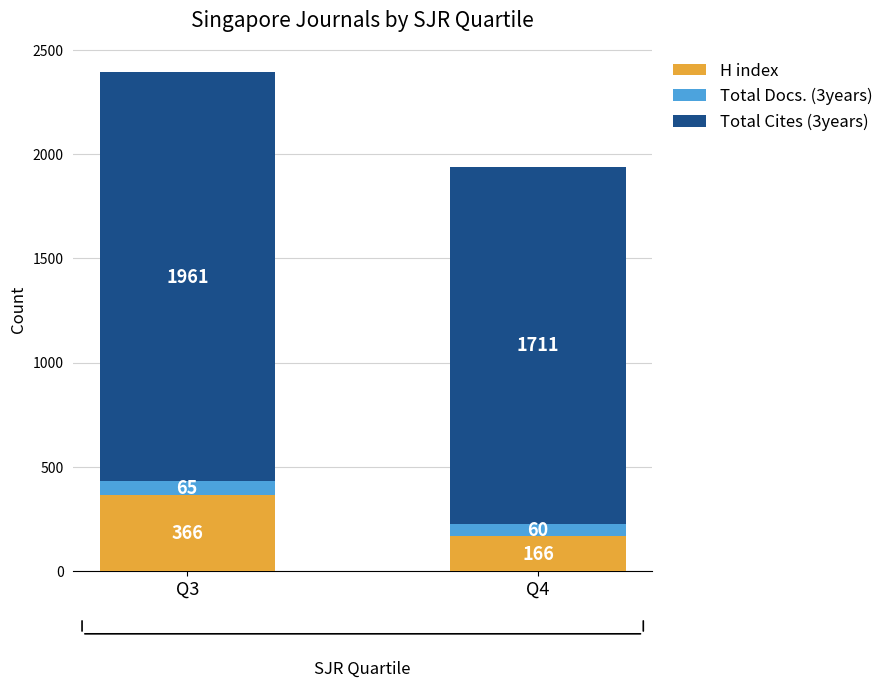

Does the chart contain any negative values?

No